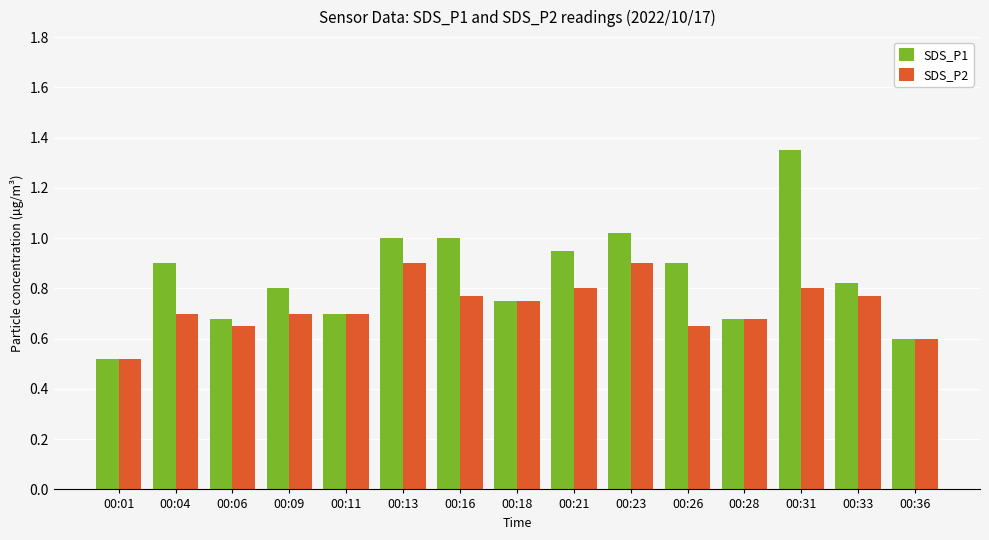

The SDS_P2 series shows 0.7 at 00:04. True or false?

True